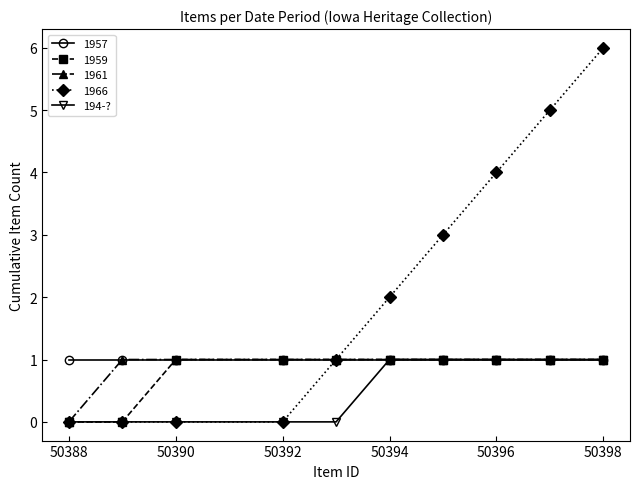

What is the value of the 1966 point at the 8th from the left?

4